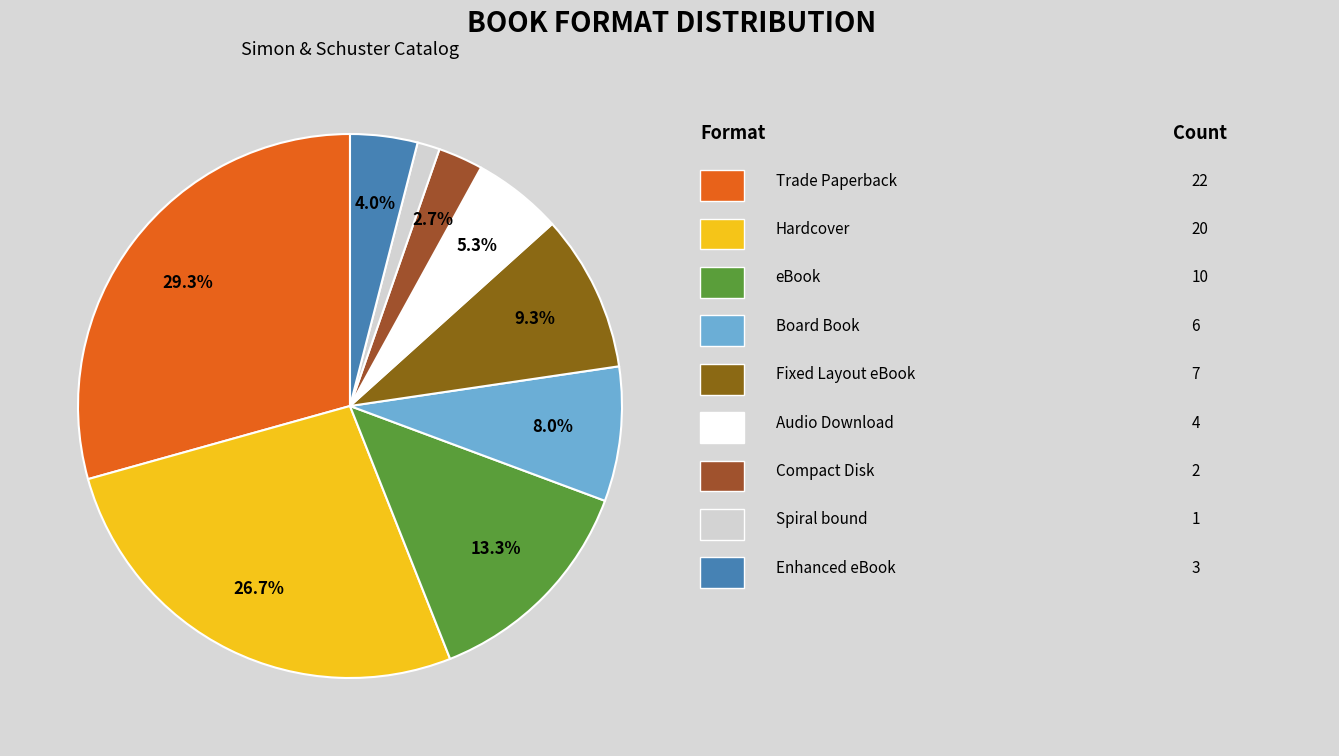

Count the number of slices in the pie.

9